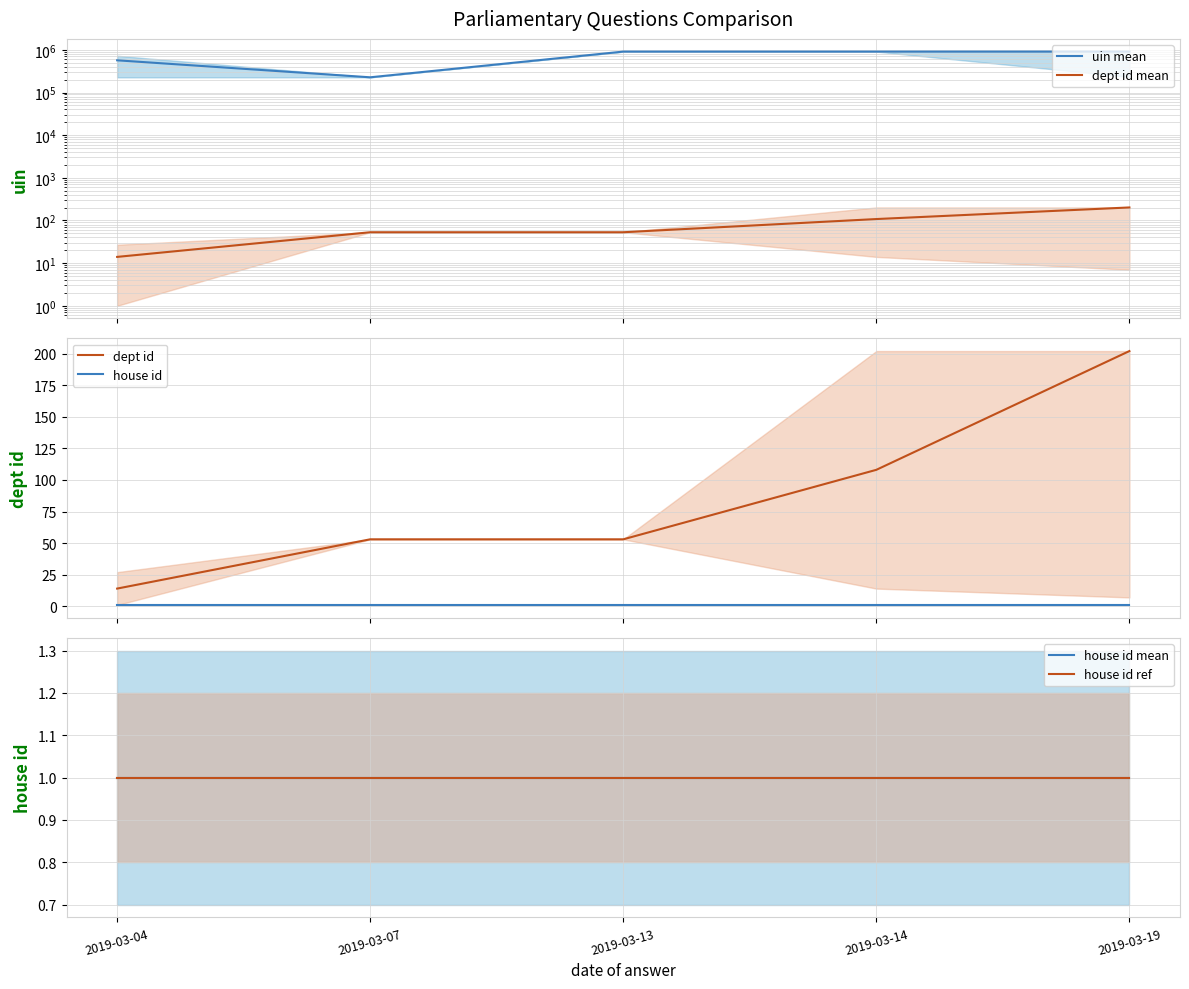

True or false: dept id has more than 2 interior local peaks.

False